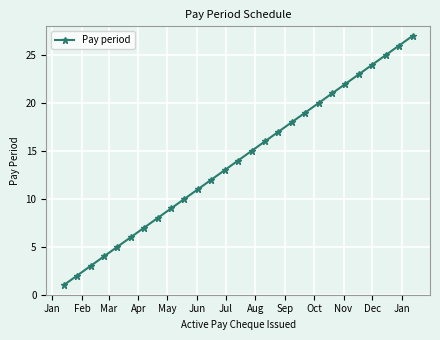

What is the greatest value displayed?

27